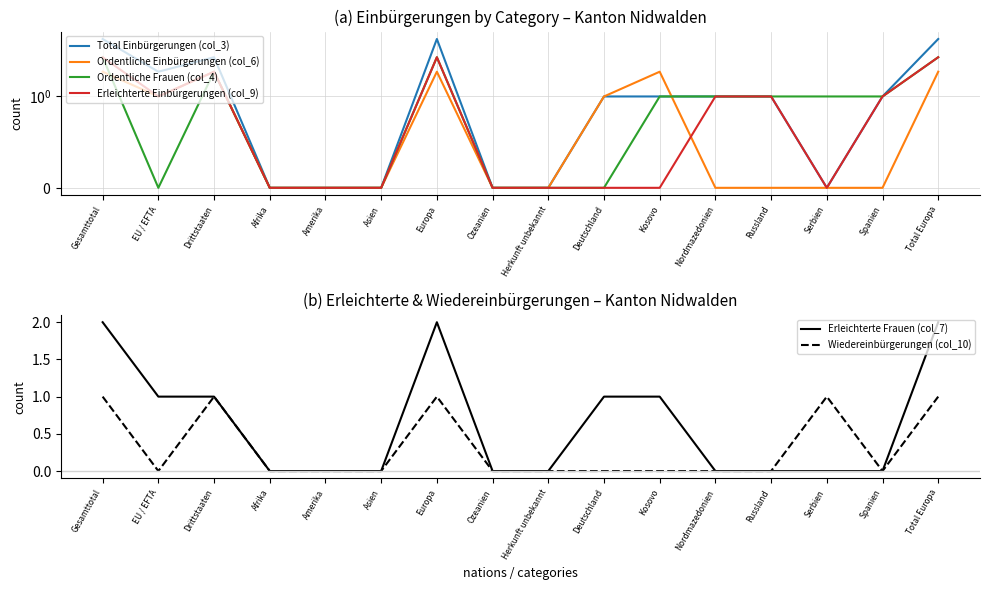

Reading left to right, what are all the values shown in this chart?

Total Einbürgerungen (col_3): Gesamttotal=5	EU / EFTA=2	Drittstaaten=3	Afrika=0	Amerika=0	Asien=0	Europa=5	Ozeanien=0	Herkunft unbekannt=0	Deutschland=1	Kosovo=1	Nordmazedonien=1	Russland=1	Serbien=0	Spanien=1	Total Europa=5
Ordentliche Einbürgerungen (col_6): Gesamttotal=2	EU / EFTA=1	Drittstaaten=2	Afrika=0	Amerika=0	Asien=0	Europa=2	Ozeanien=0	Herkunft unbekannt=0	Deutschland=1	Kosovo=2	Nordmazedonien=0	Russland=0	Serbien=0	Spanien=0	Total Europa=2
Ordentliche Frauen (col_4): Gesamttotal=3	EU / EFTA=0	Drittstaaten=2	Afrika=0	Amerika=0	Asien=0	Europa=3	Ozeanien=0	Herkunft unbekannt=0	Deutschland=0	Kosovo=1	Nordmazedonien=1	Russland=1	Serbien=1	Spanien=1	Total Europa=3
Erleichterte Einbürgerungen (col_9): Gesamttotal=3	EU / EFTA=1	Drittstaaten=2	Afrika=0	Amerika=0	Asien=0	Europa=3	Ozeanien=0	Herkunft unbekannt=0	Deutschland=0	Kosovo=0	Nordmazedonien=1	Russland=1	Serbien=0	Spanien=1	Total Europa=3
Erleichterte Frauen (col_7): Gesamttotal=2	EU / EFTA=1	Drittstaaten=1	Afrika=0	Amerika=0	Asien=0	Europa=2	Ozeanien=0	Herkunft unbekannt=0	Deutschland=1	Kosovo=1	Nordmazedonien=0	Russland=0	Serbien=0	Spanien=0	Total Europa=2
Wiedereinbürgerungen (col_10): Gesamttotal=1	EU / EFTA=0	Drittstaaten=1	Afrika=0	Amerika=0	Asien=0	Europa=1	Ozeanien=0	Herkunft unbekannt=0	Deutschland=0	Kosovo=0	Nordmazedonien=0	Russland=0	Serbien=1	Spanien=0	Total Europa=1